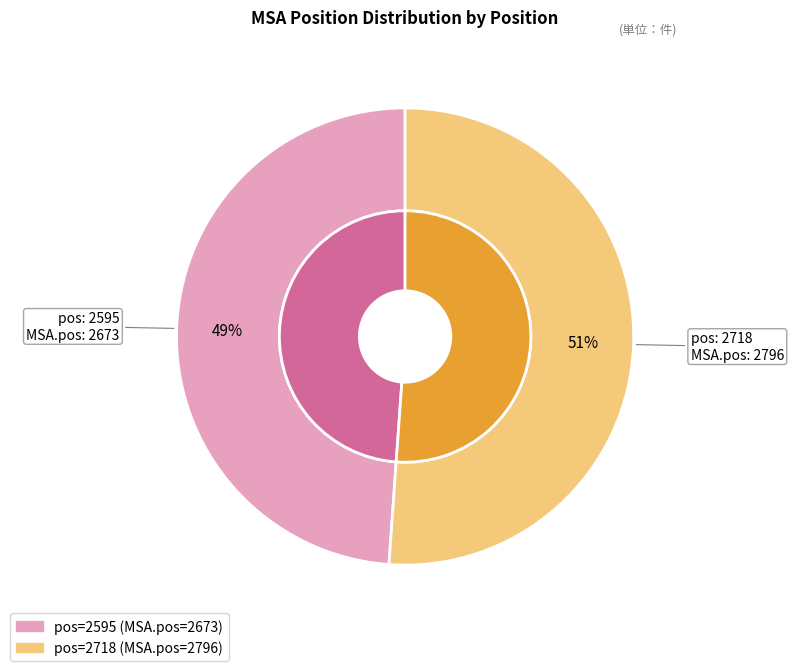

Does 2595 account for over 50% of the chart?

No